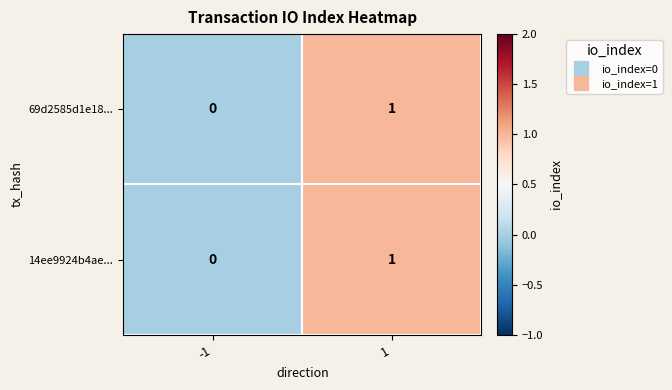

The value of 14ee9924b4ae... at 1 is 1. True or false?

True